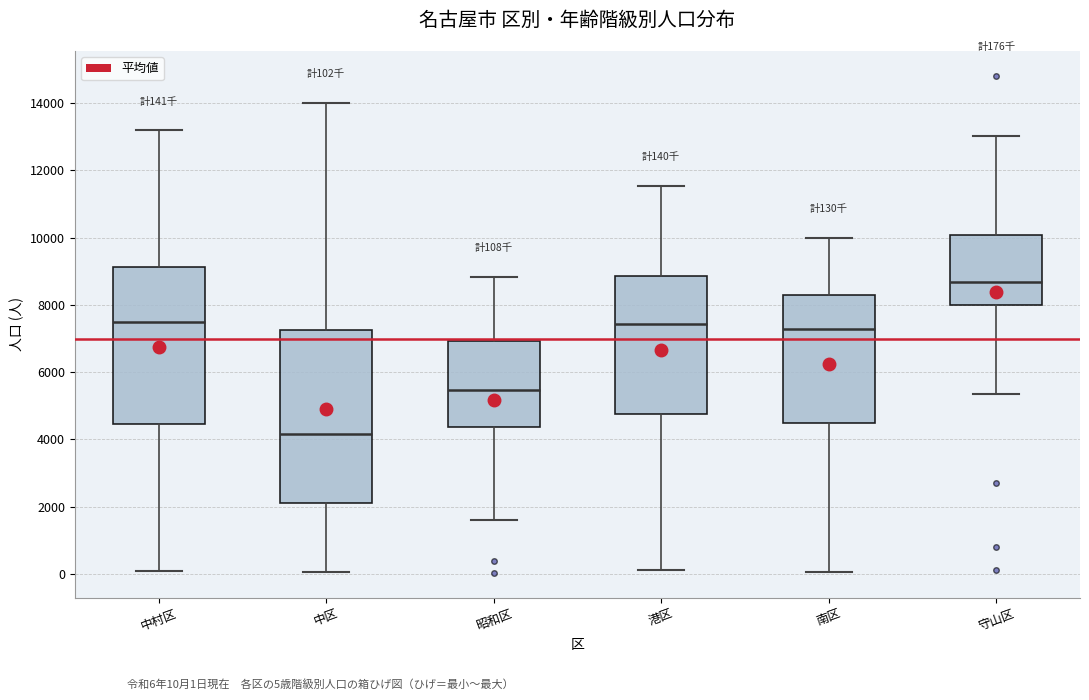

Which box is the tallest, from its lower edge to its upper edge?

中区